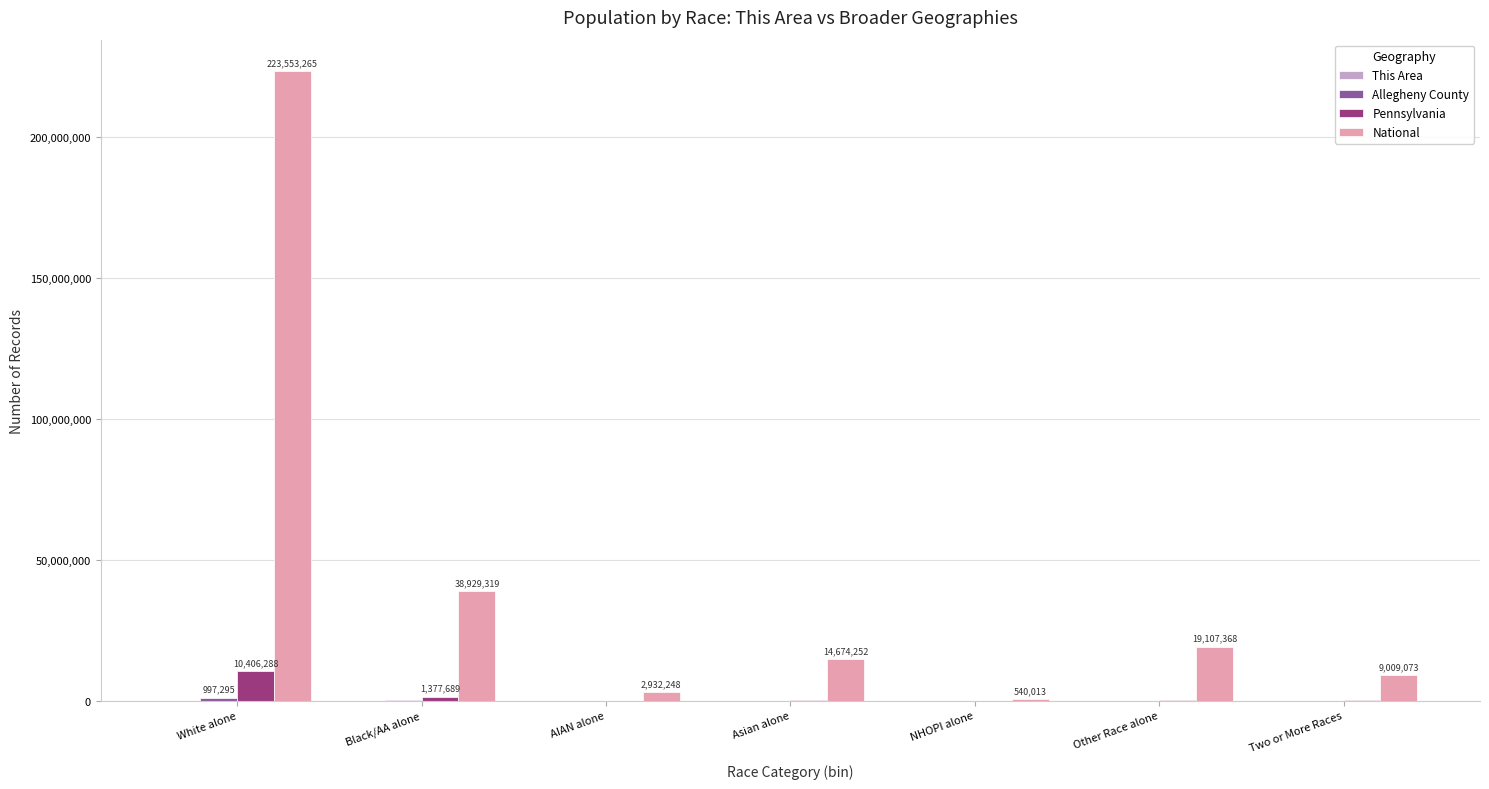

Are the bars horizontal?

No